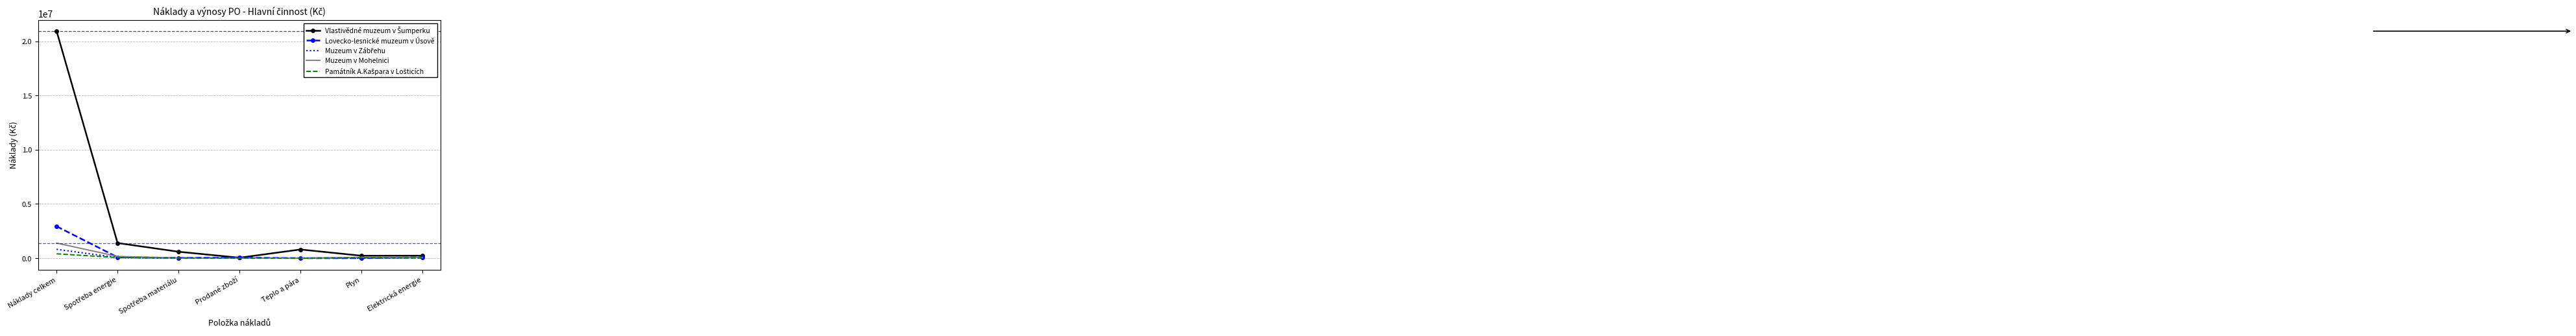

At which category is the sum across all series the highest?

Náklady celkem